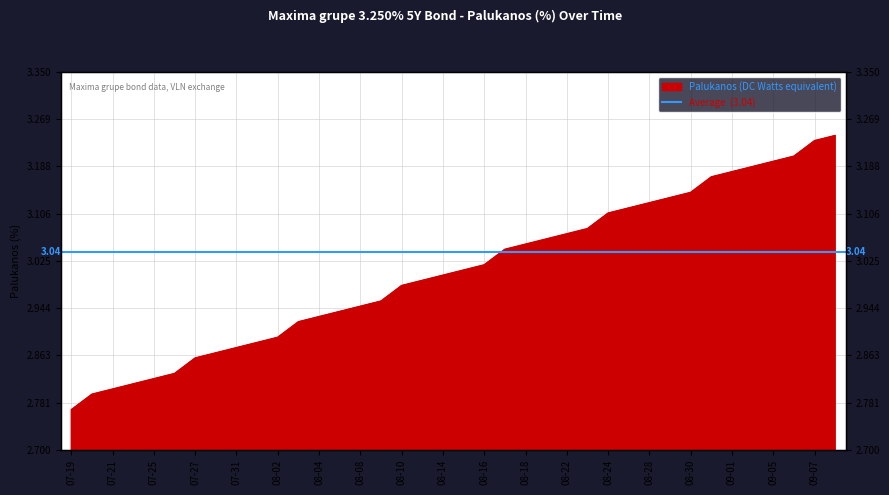

Reading right to left, transcribe all the data shown in this chart.

3.2	3.2	3.2	3.2	3.2	3.2	3.2	3.1	3.1	3.1	3.1	3.1	3.1	3.1	3.1	3.1	3.0	3.0	3.0	3.0	3.0	3.0	3.0	2.9	2.9	2.9	2.9	2.9	2.9	2.9	2.9	2.9	2.8	2.8	2.8	2.8	2.8	2.8